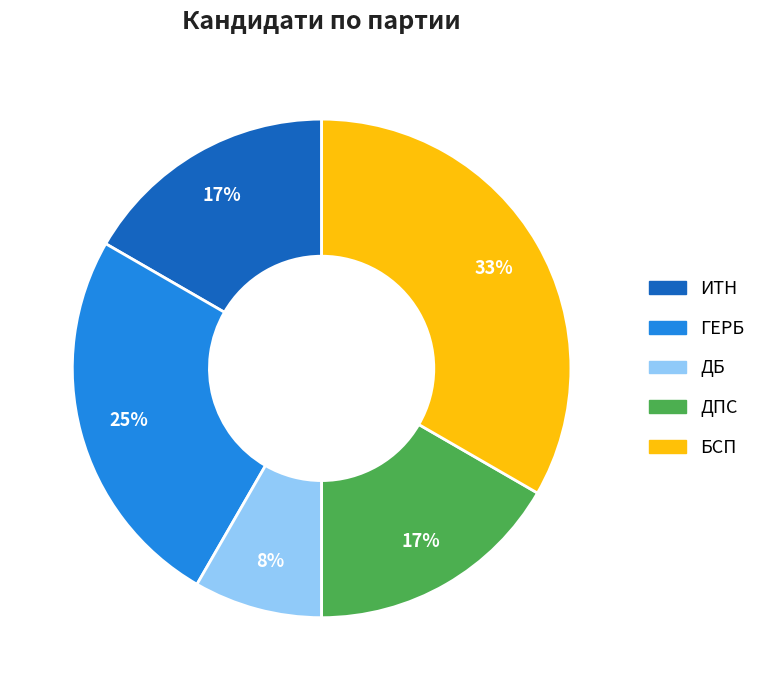

To the nearest percent, what is the difference between the largest and smallest slice percentages?

25%